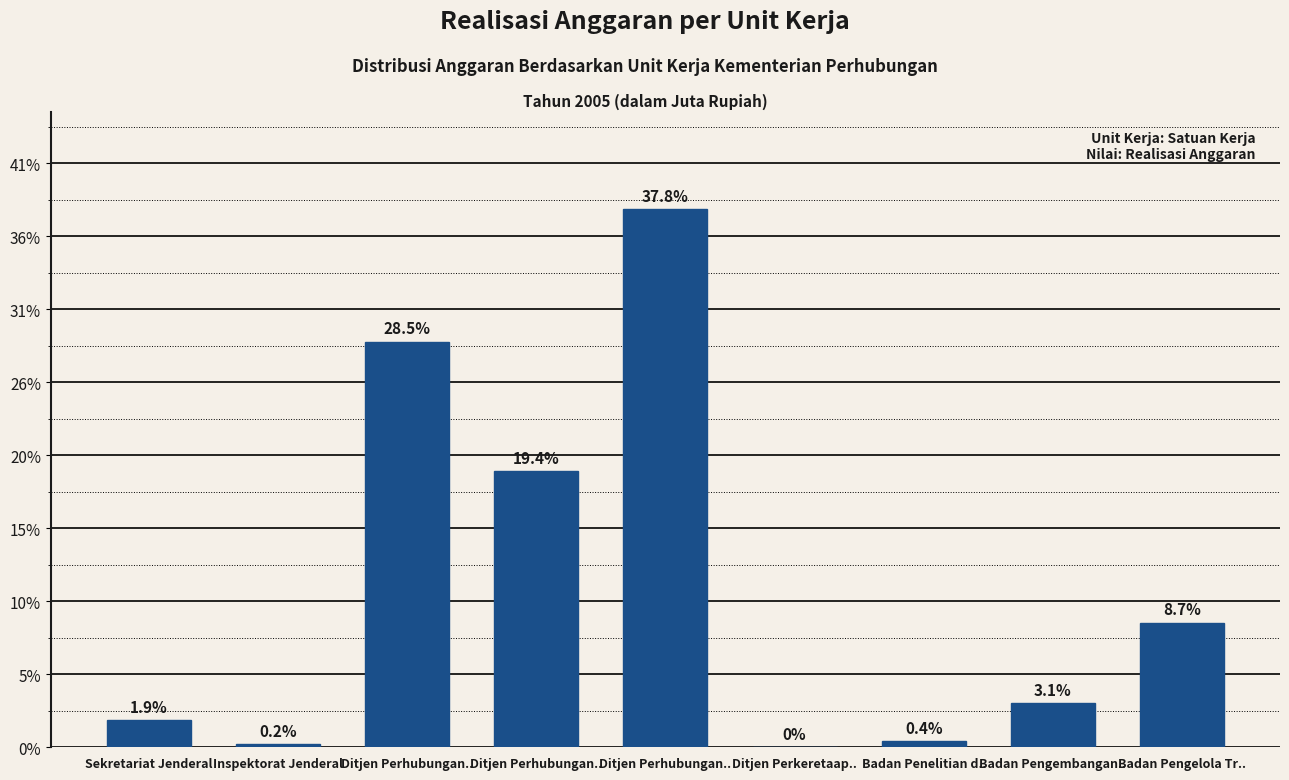

Are the bars grouped side by side (vs. stacked)?

No